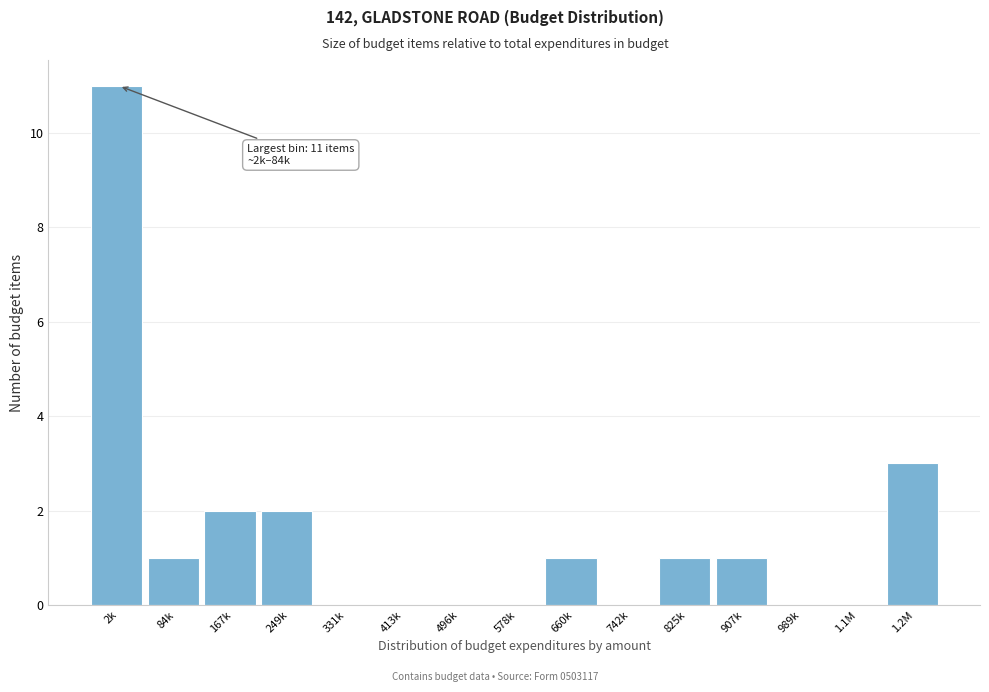

Reading left to right, transcribe all the data shown in this chart.

2k=11	84k=1	167k=2	249k=2	331k=0	413k=0	496k=0	578k=0	660k=1	742k=0	825k=1	907k=1	989k=0	1.1M=0	1.2M=3